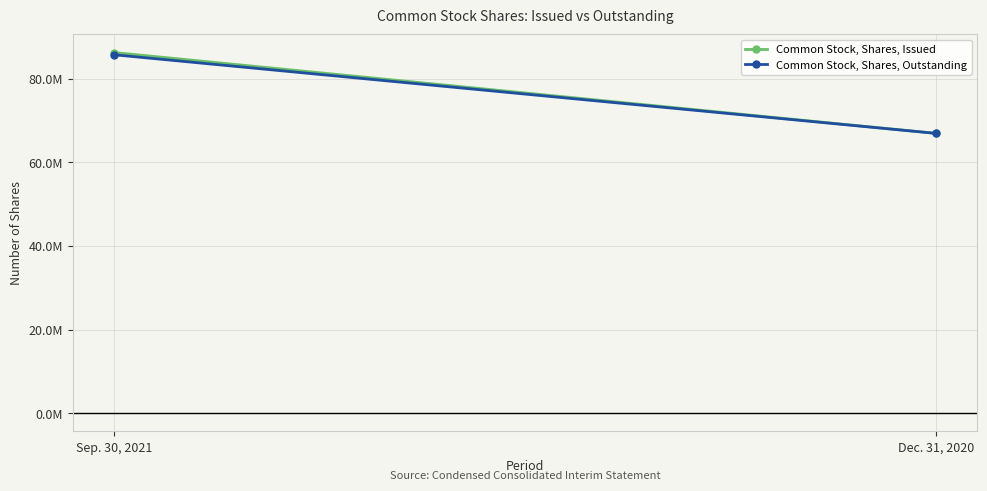

Is the value of Common Stock, Shares, Issued at Sep. 30, 2021 greater than the value of Common Stock, Shares, Outstanding at Dec. 31, 2020?

Yes